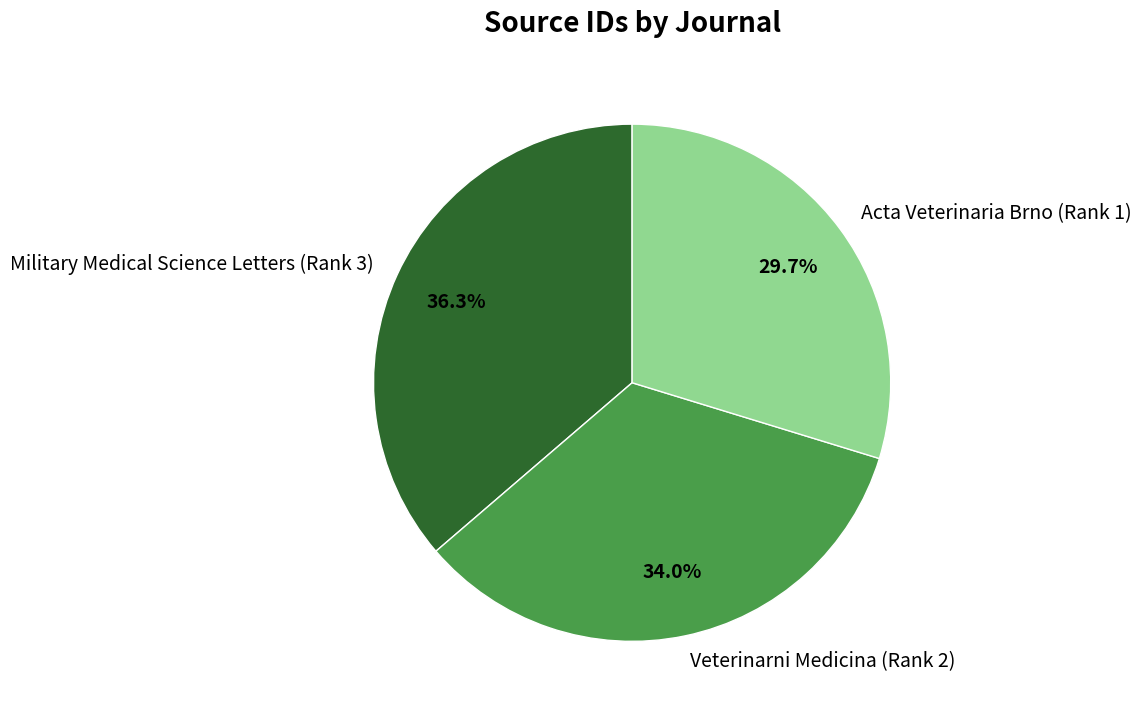

The Veterinarni Medicina (Rank 2) slice represents 42% of the pie. True or false?

False